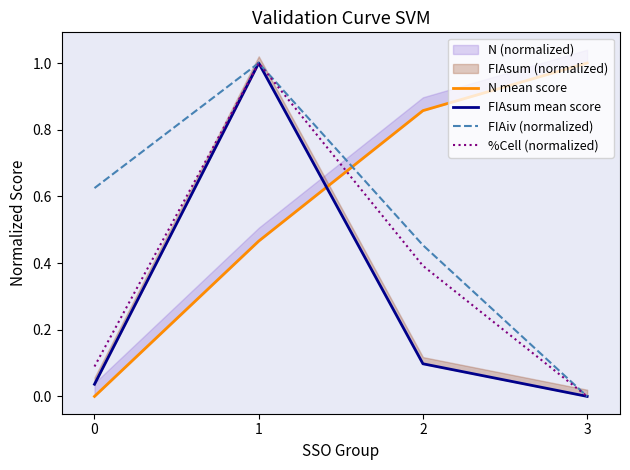

Reading right to left, list all the values displayed in this chart.

N mean score: 3=1.0	2=0.9	1=0.5	0=0.0
FIAsum mean score: 3=0.0	2=0.1	1=1.0	0=0.0
FIAiv (normalized): 3=0.0	2=0.5	1=1.0	0=0.6
%Cell (normalized): 3=0.0	2=0.4	1=1.0	0=0.1